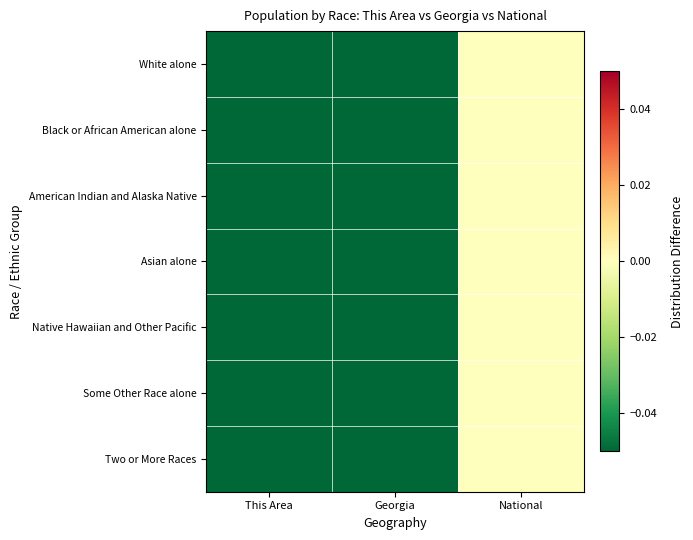

Reading left to right, extract all data points from this chart.

White alone: This Area=-0.1	Georgia=-0.1	National=0.0
Black or African American alone: This Area=-0.1	Georgia=-0.1	National=0.0
American Indian and Alaska Native: This Area=-0.1	Georgia=-0.1	National=0.0
Asian alone: This Area=-0.1	Georgia=-0.1	National=0.0
Native Hawaiian and Other Pacific: This Area=-0.1	Georgia=-0.1	National=0.0
Some Other Race alone: This Area=-0.1	Georgia=-0.1	National=0.0
Two or More Races: This Area=-0.1	Georgia=-0.1	National=0.0